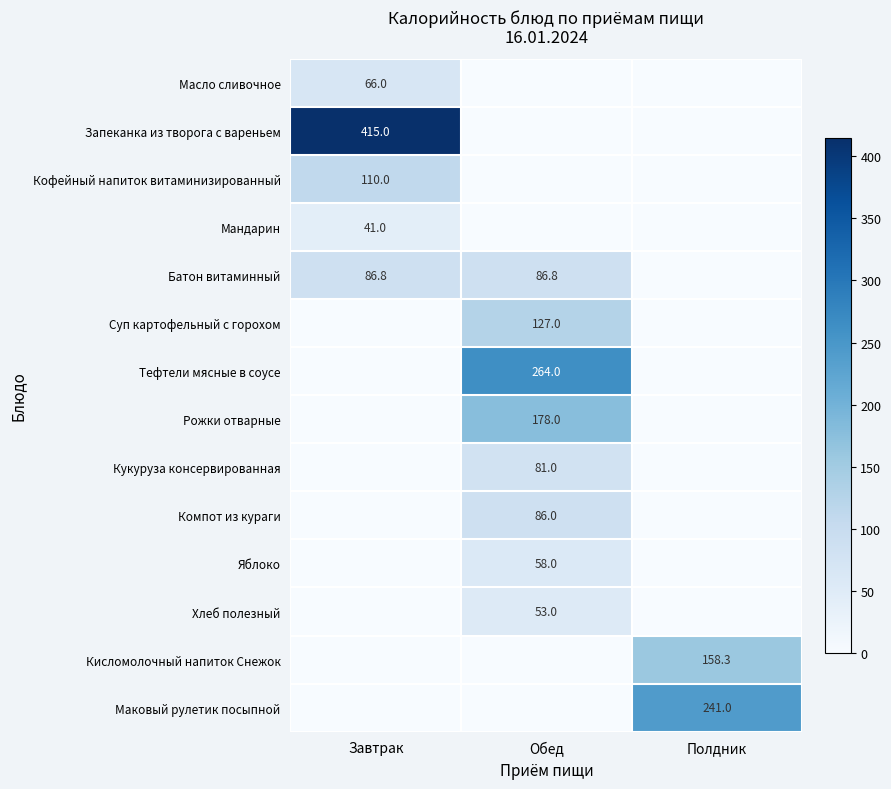

The Запеканка из творога с вареньем series shows 415.0 at Завтрак. True or false?

True